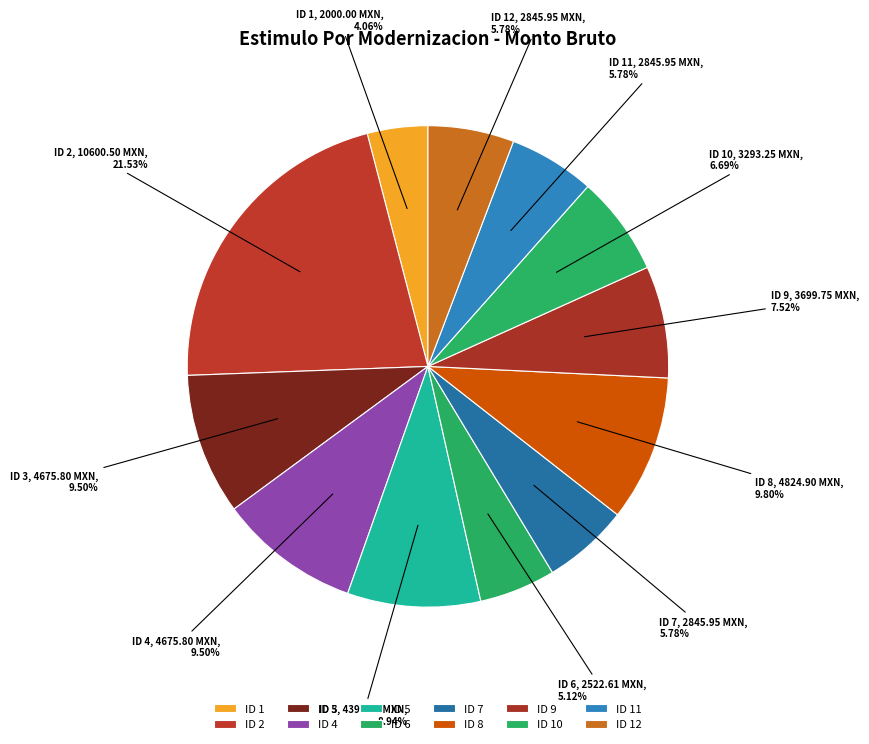

How many slices are in this pie chart?

12